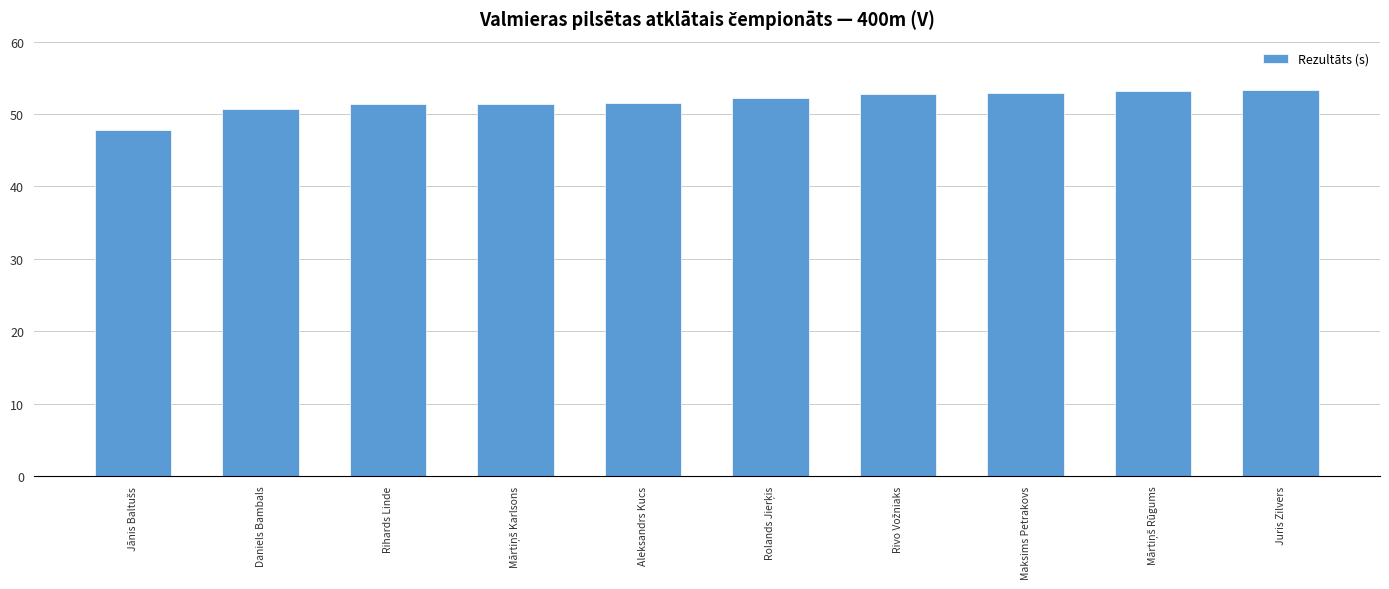

Are the bars grouped side by side (vs. stacked)?

No